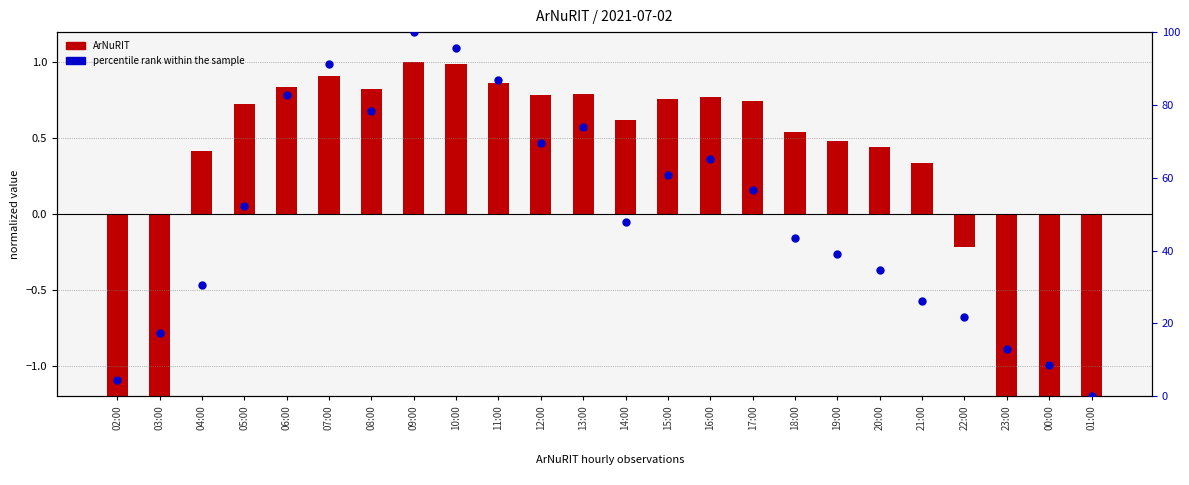

Which series contains the highest Y value?

percentile rank within the sample